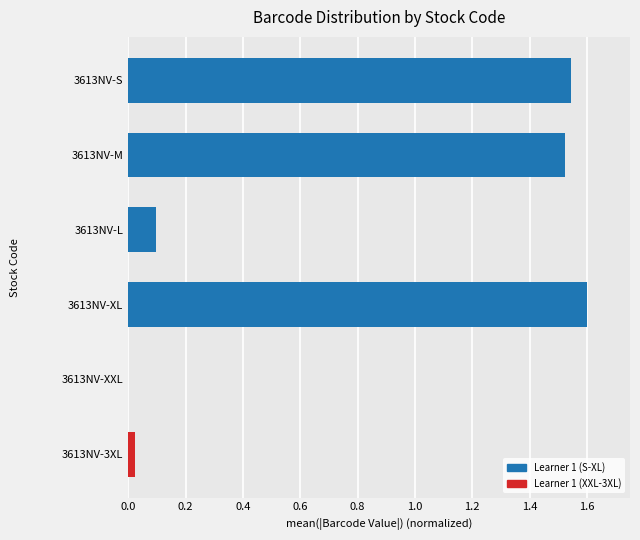

What is the change in value from 3613NV-M to 3613NV-XL?

+0.1